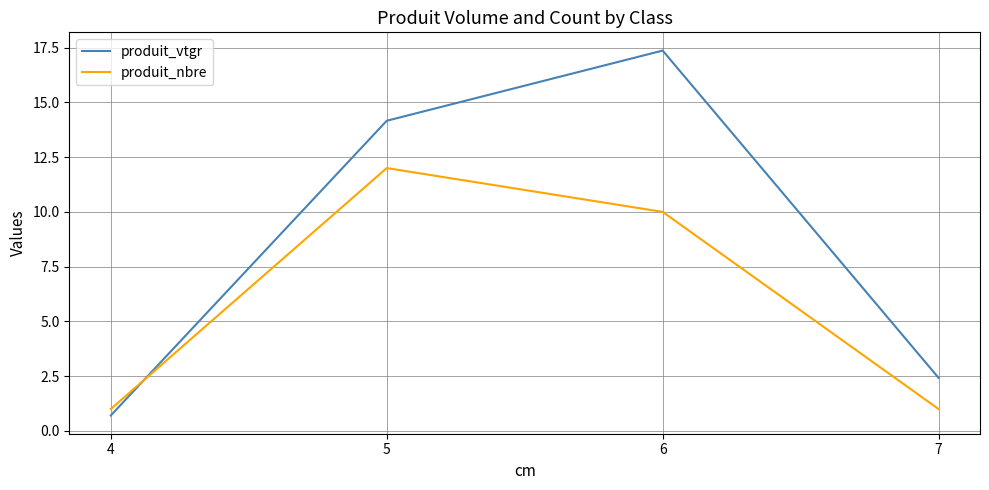

What is the difference between the produit_nbre values at 6 and 5?

2.0